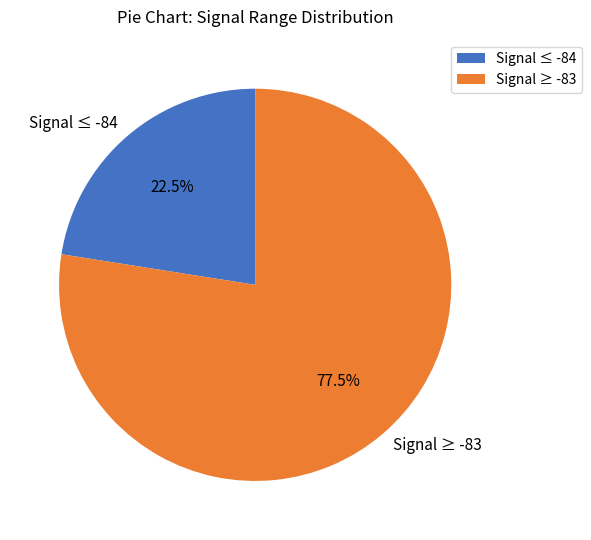

Rank the categories by value from lowest to highest.

Signal ≤ -84, Signal ≥ -83